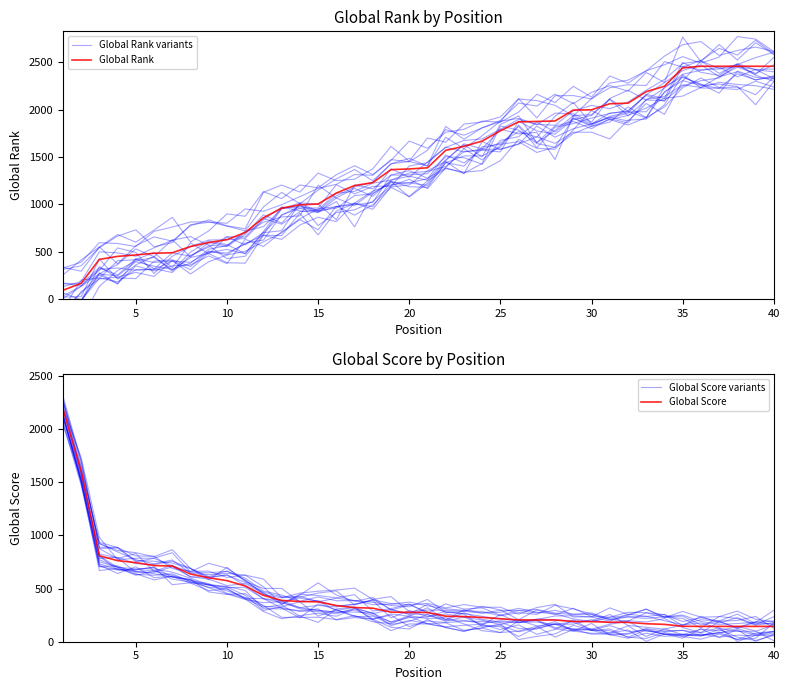

True or false: Global Score has more than 1 points higher than both neighbors.

False